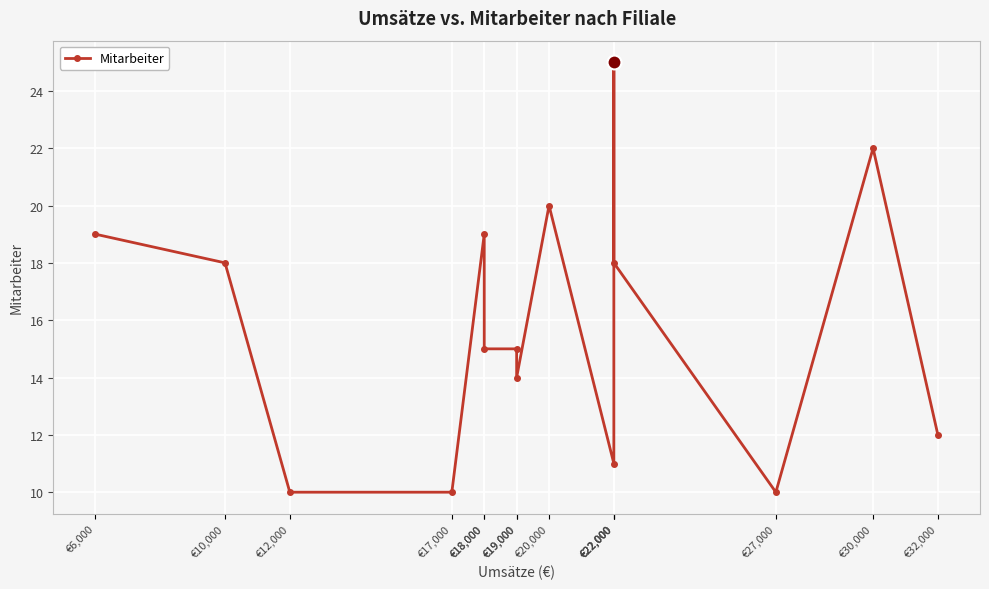

Reading left to right, extract all data points from this chart.

€6,000=19	€10,000=18	€12,000=10	€17,000=10	€18,000=19	€18,000=15	€19,000=15	€19,000=14	€20,000=20	€22,000=11	€22,000=25	€22,000=18	€27,000=10	€30,000=22	€32,000=12